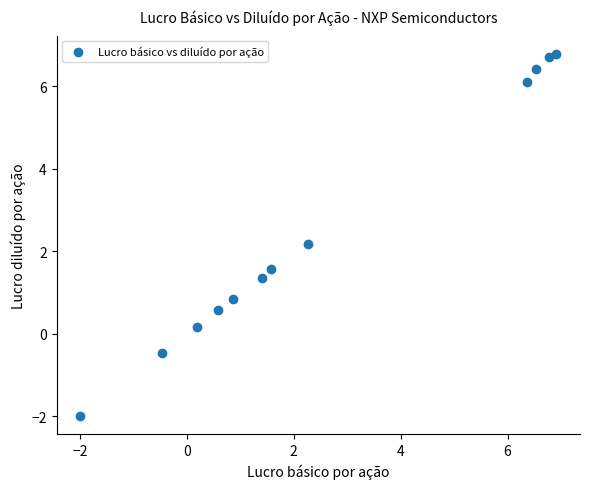

What Y value in the scatter plot is closest to 2?

2.2